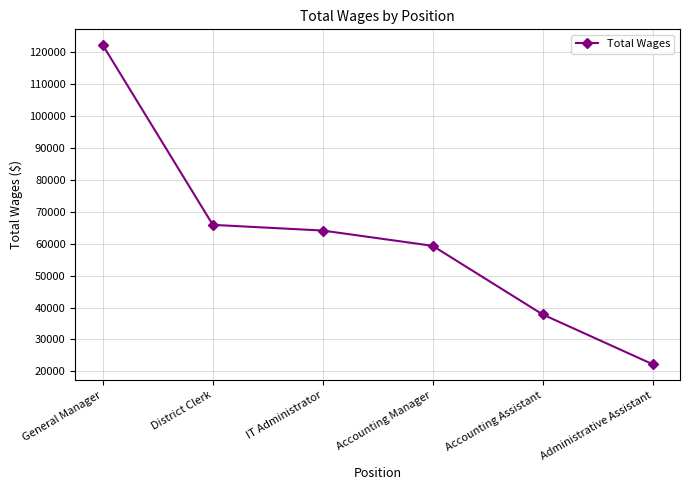

What is the label of the 5th point from the right?

District Clerk